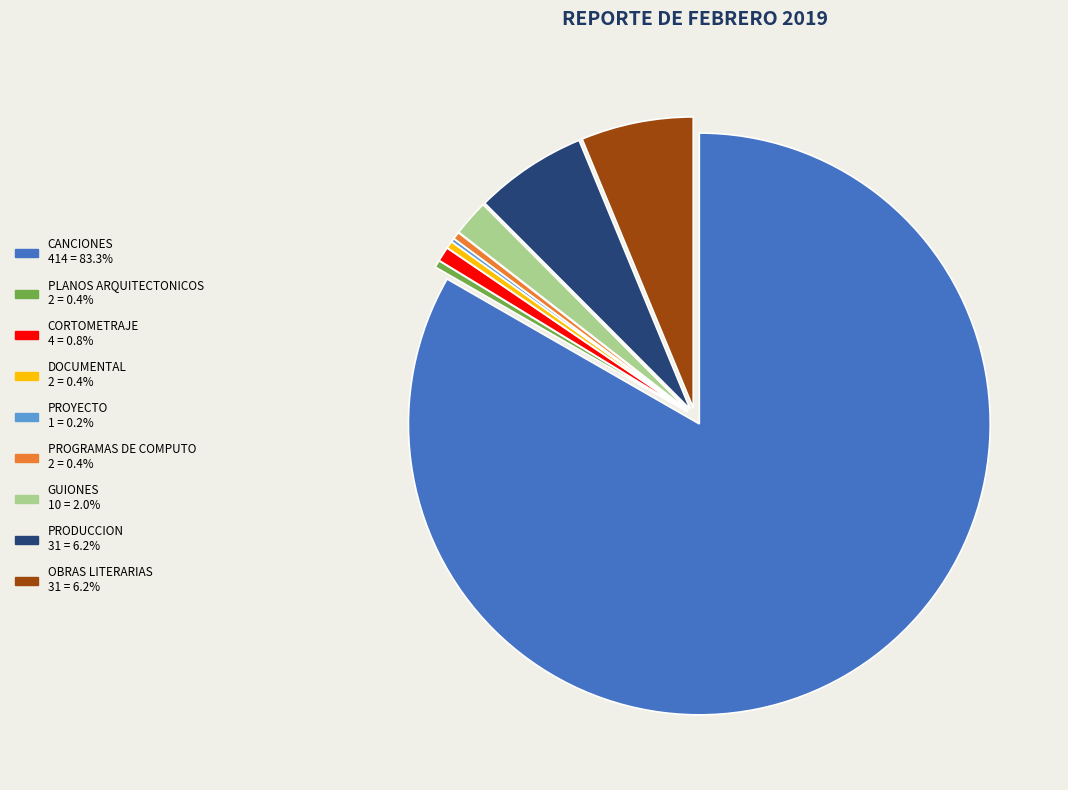

Does CANCIONES account for over 50% of the chart?

Yes